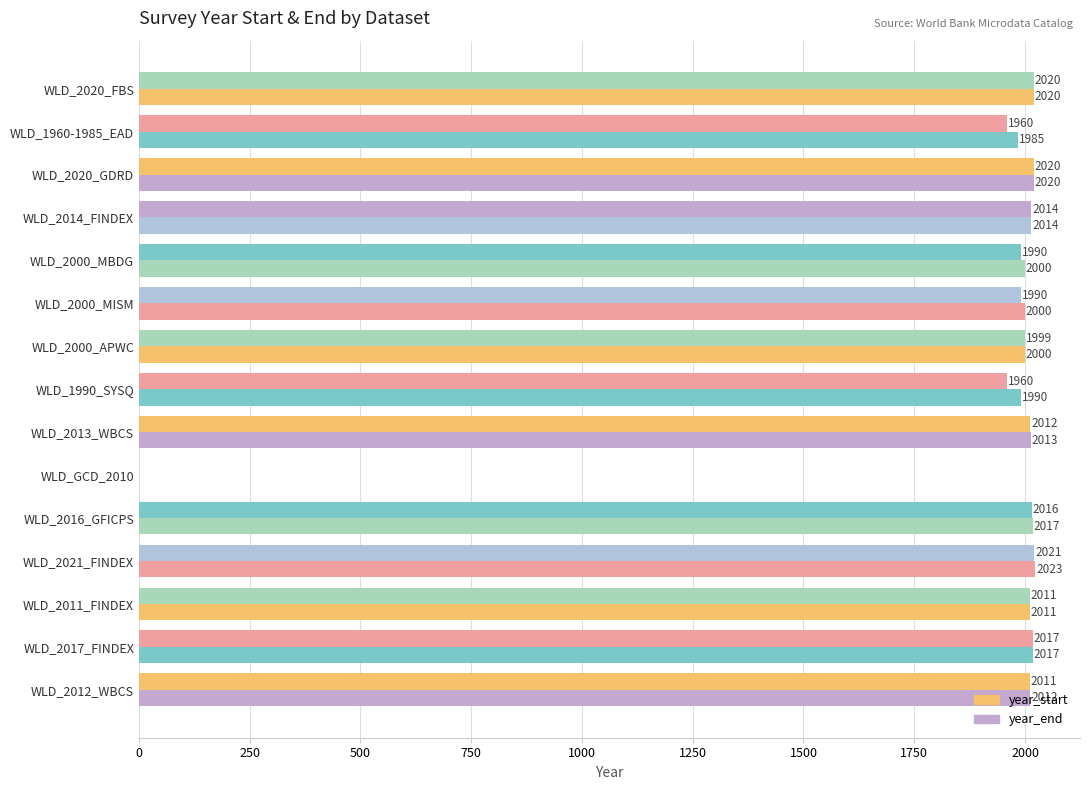

How many positive values does the year_end series have?

14